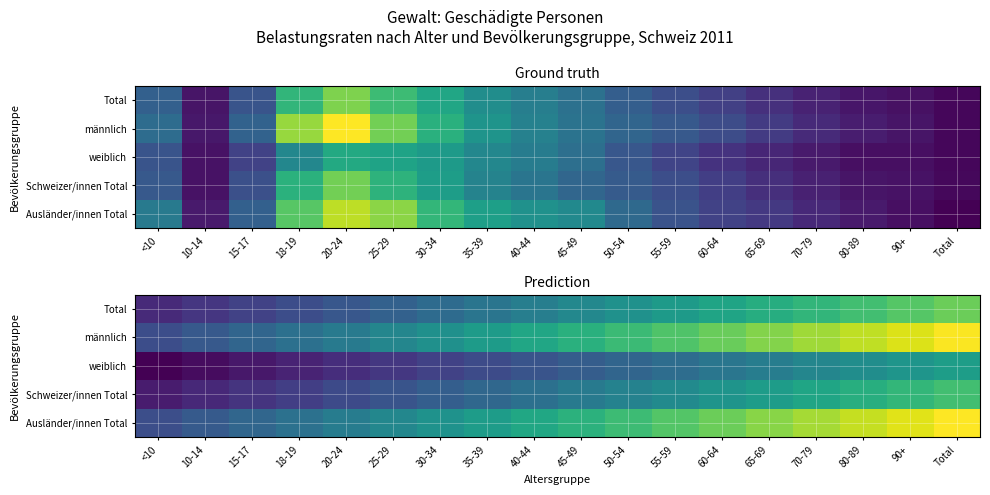

What is the difference between the highest and lowest values at 45-49?

12.8